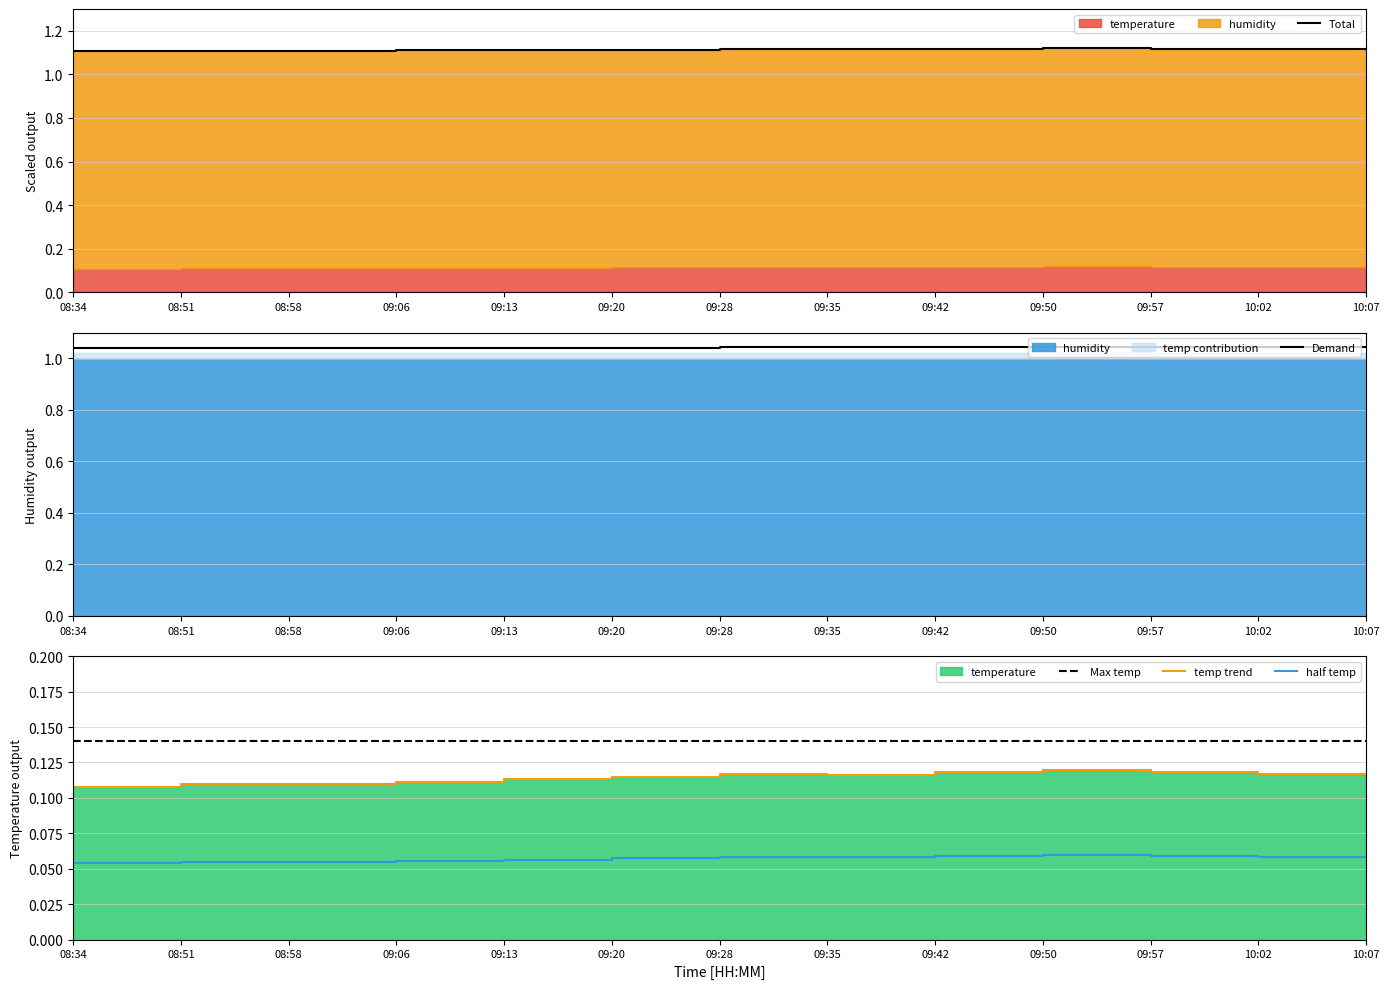

How many lines are shown in the chart?

5